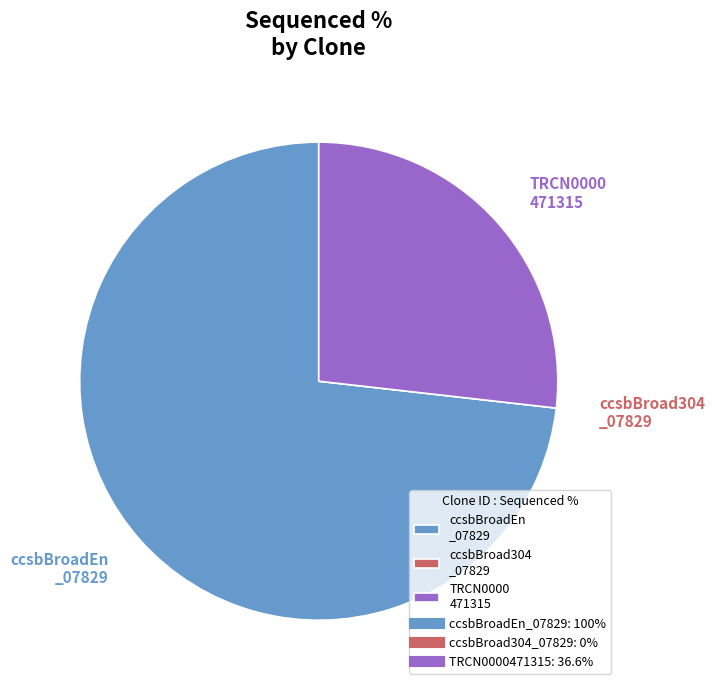

What is the ratio of the value at TRCN0000 471315 to the value at ccsbBroadEn _07829?

0.4